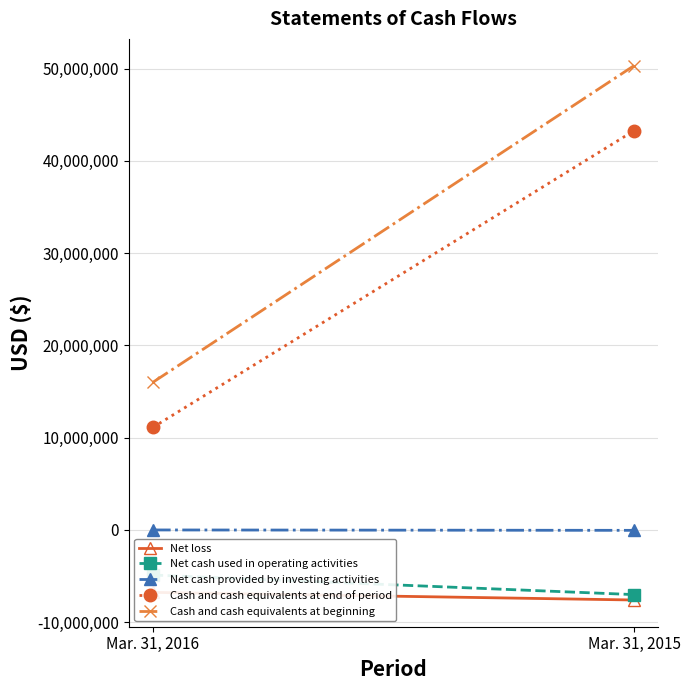

What is the sum of the Cash and cash equivalents at end of period values at Mar. 31, 2016 and Mar. 31, 2015?

54386112